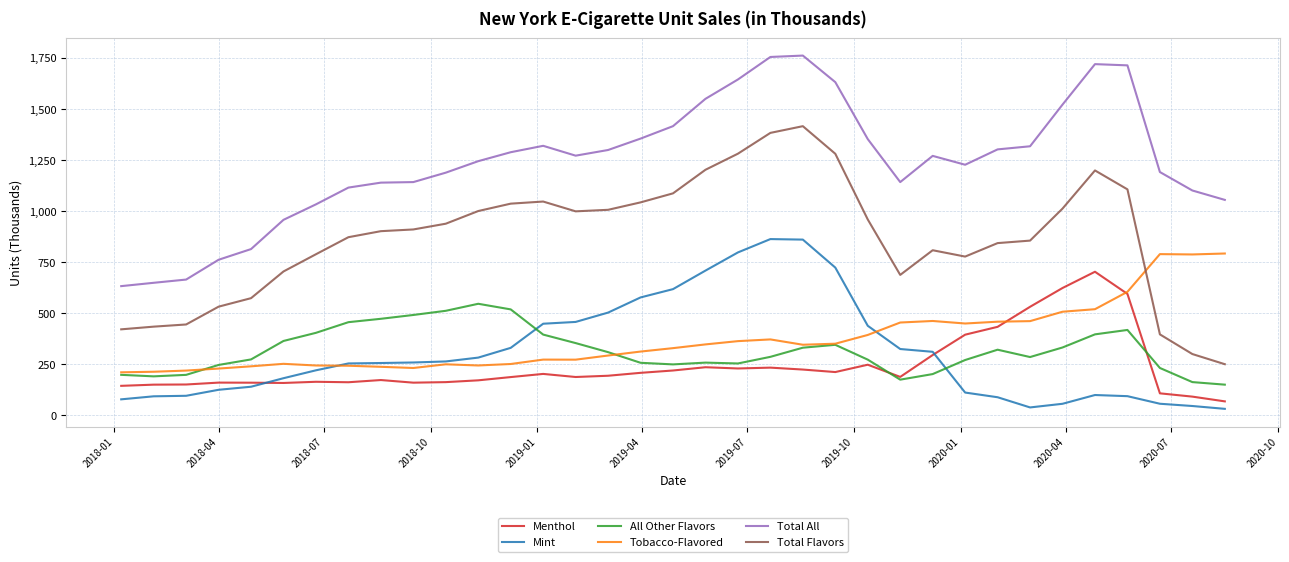

How many distinct data groups are displayed?

6